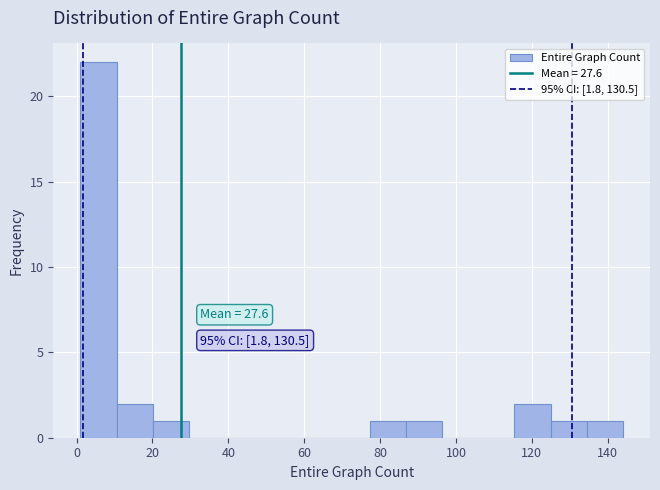

Over which range of the x-axis is the bar tallest?

2 to 10